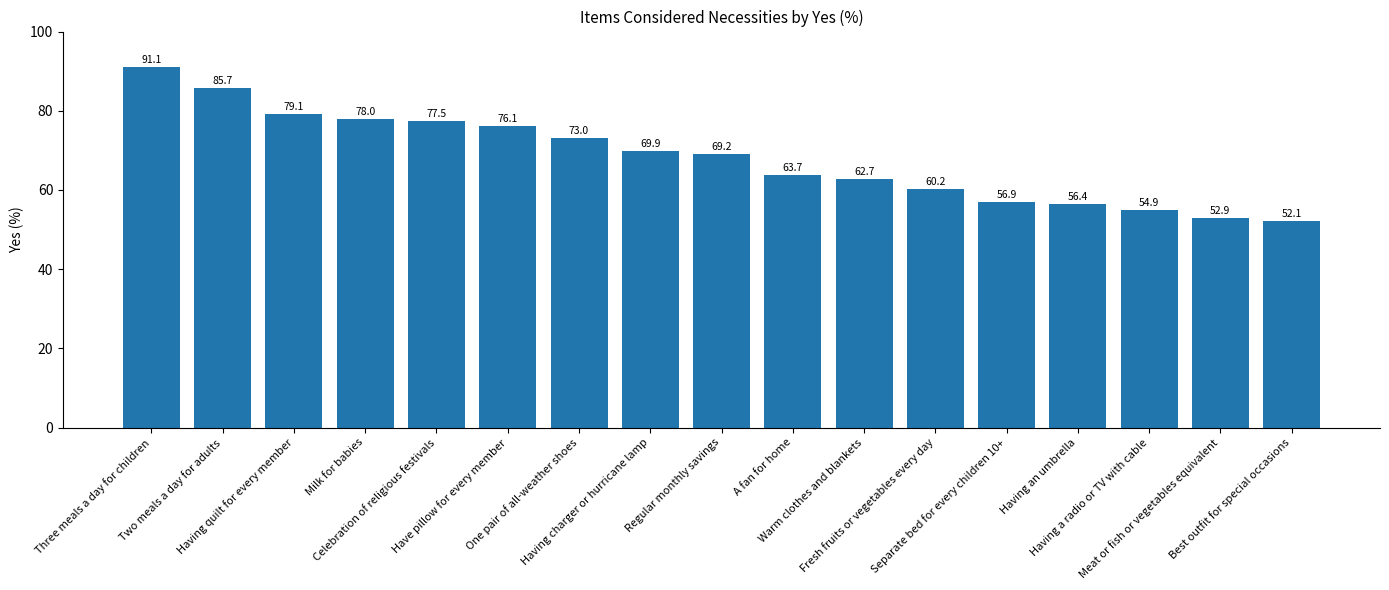

Rank the categories by value from highest to lowest.

Three meals a day for children, Two meals a day for adults, Having quilt for every member, Milk for babies, Celebration of religious festivals, Have pillow for every member, One pair of all-weather shoes, Having charger or hurricane lamp, Regular monthly savings, A fan for home, Warm clothes and blankets, Fresh fruits or vegetables every day, Separate bed for every children 10+, Having an umbrella, Having a radio or TV with cable, Meat or fish or vegetables equivalent, Best outfit for special occasions